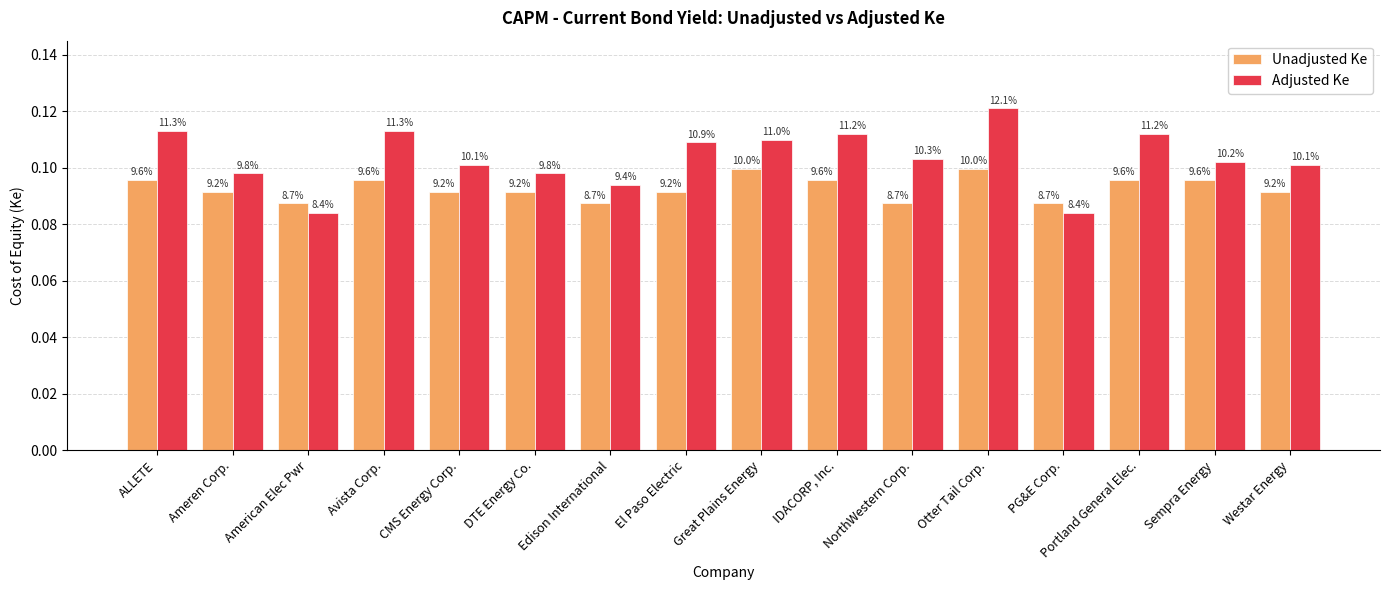

Reading left to right, what are all the values shown in this chart?

Unadjusted Ke: 0.1	0.1	0.1	0.1	0.1	0.1	0.1	0.1	0.1	0.1	0.1	0.1	0.1	0.1	0.1	0.1
Adjusted Ke: 0.1	0.1	0.1	0.1	0.1	0.1	0.1	0.1	0.1	0.1	0.1	0.1	0.1	0.1	0.1	0.1